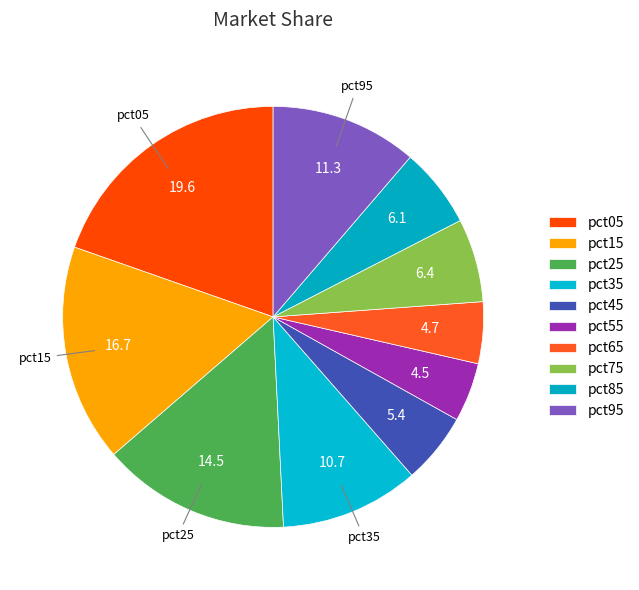

Count the number of slices in the pie.

10